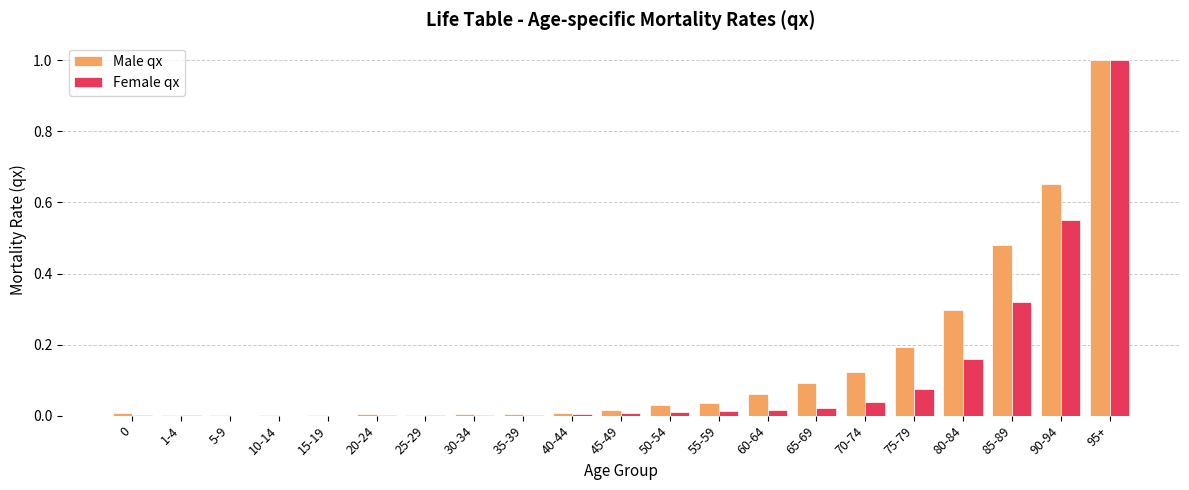

Is it true that Female qx equals 0.0 at 65-69?

True